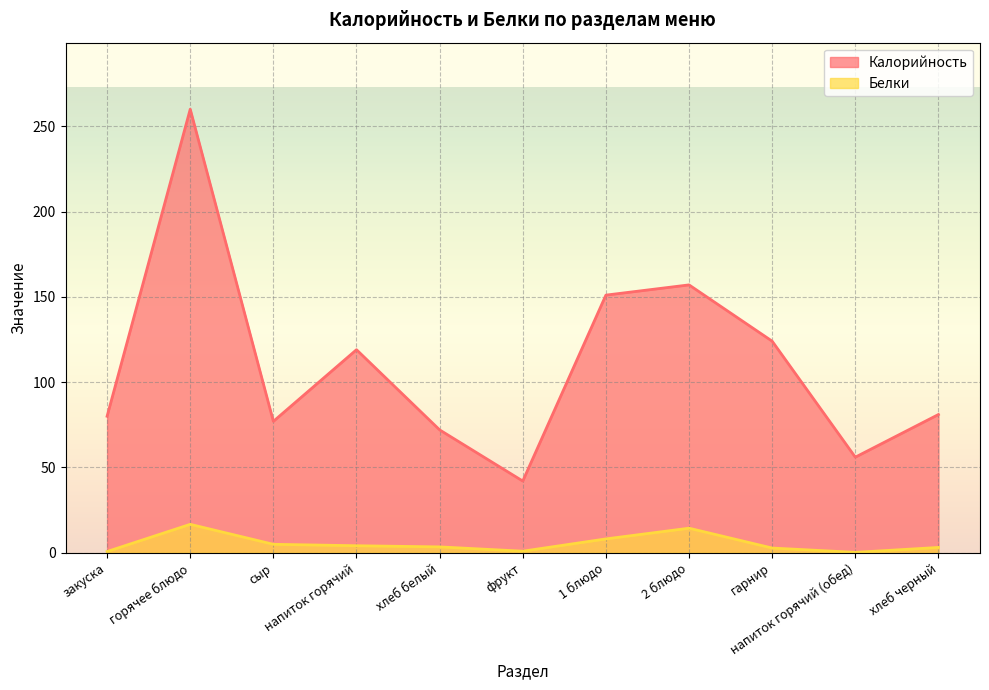

True or false: Калорийность and Белки intersect in this chart.

False